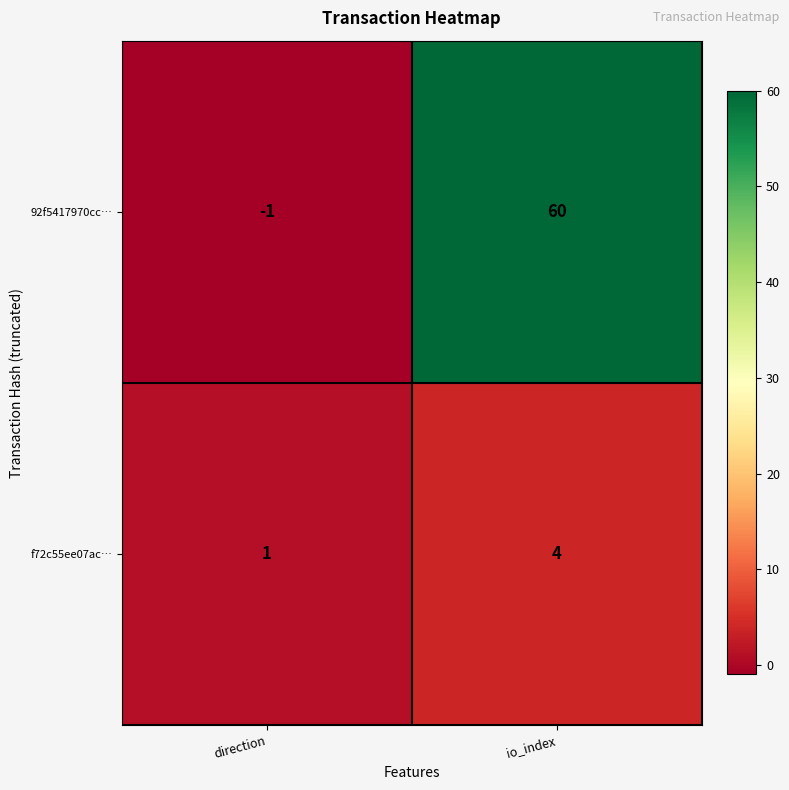

What is the sum of all 92f5417970cc… values?

59